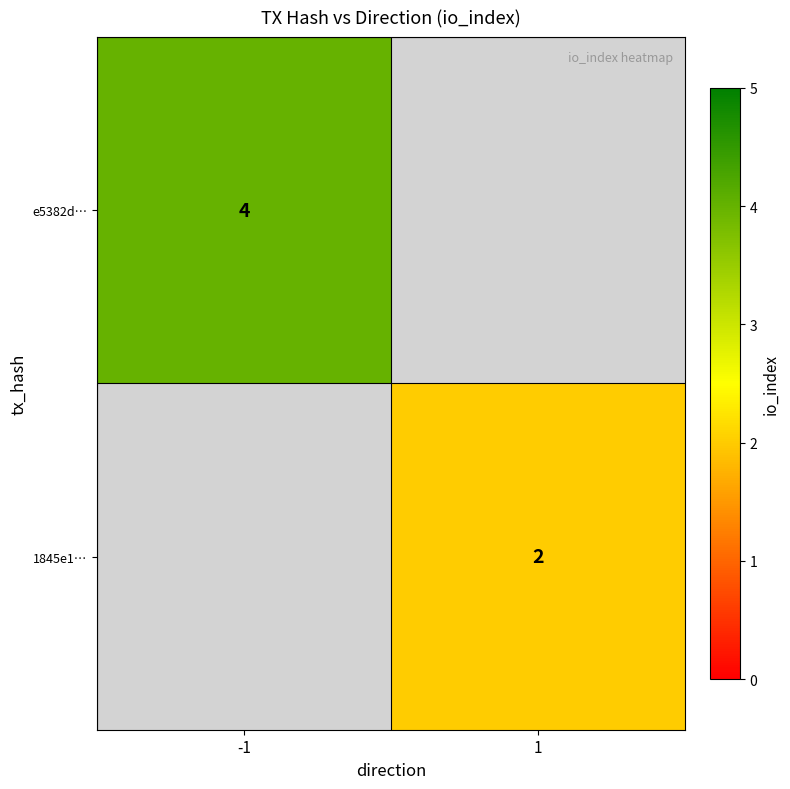

How many distinct data groups are displayed?

2